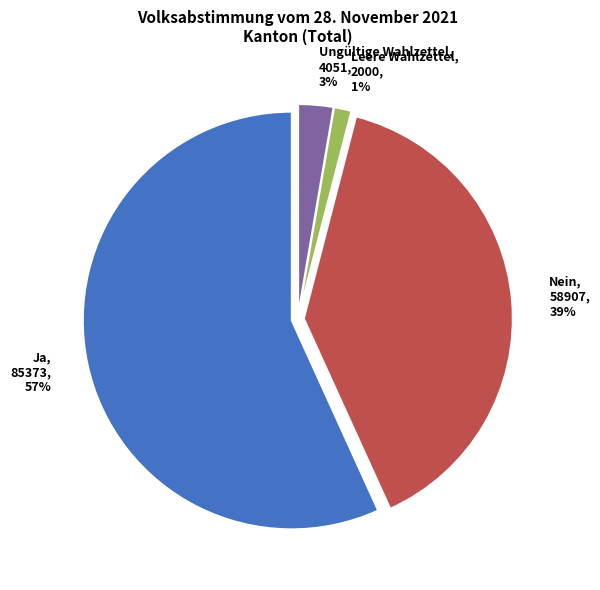

Rank the categories by value from highest to lowest.

Ja, Nein, Ungültige Wahlzettel, Leere Wahlzettel